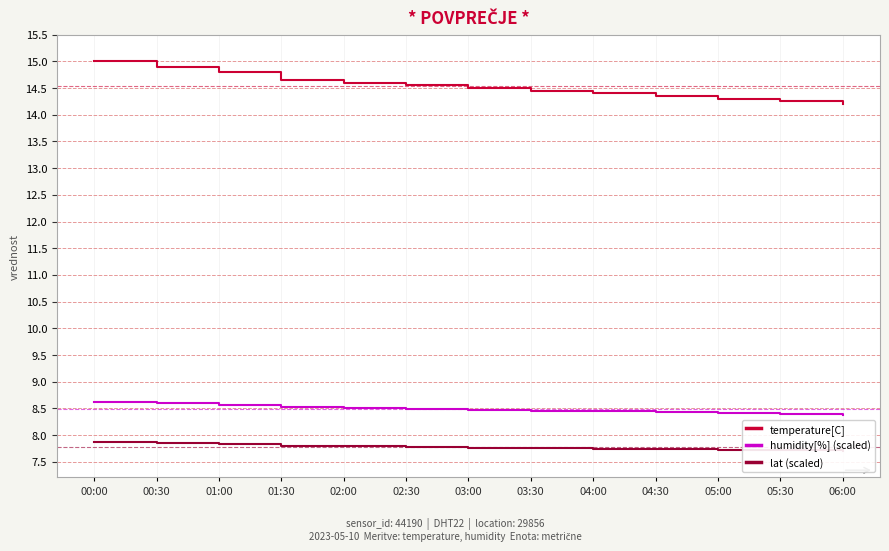

True or false: temperature[C] has a value of 19.6 at 03:00.

False